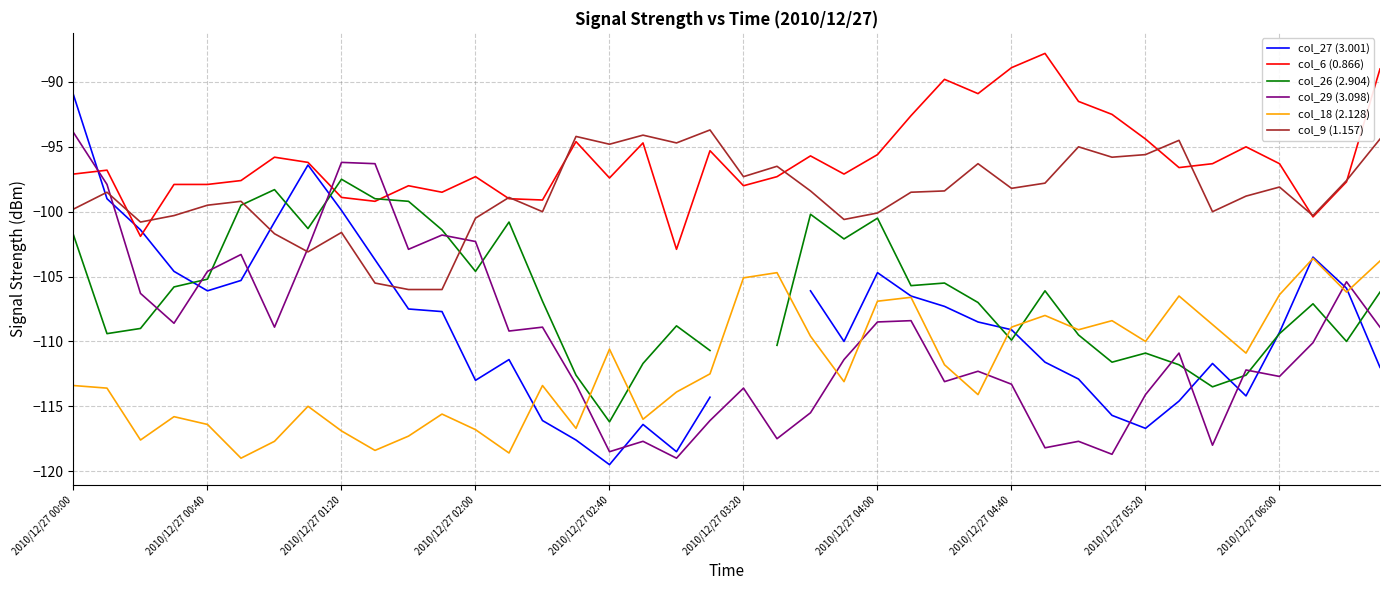

At which label is col_6 (0.866) closest to -95?

35